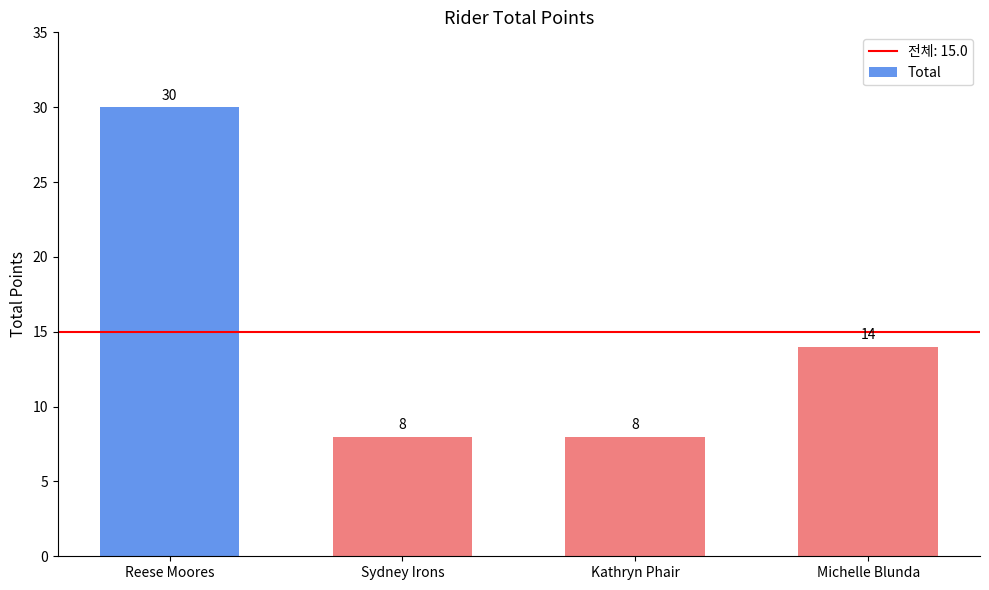

The chart shows a value of 8 at Sydney Irons. True or false?

True